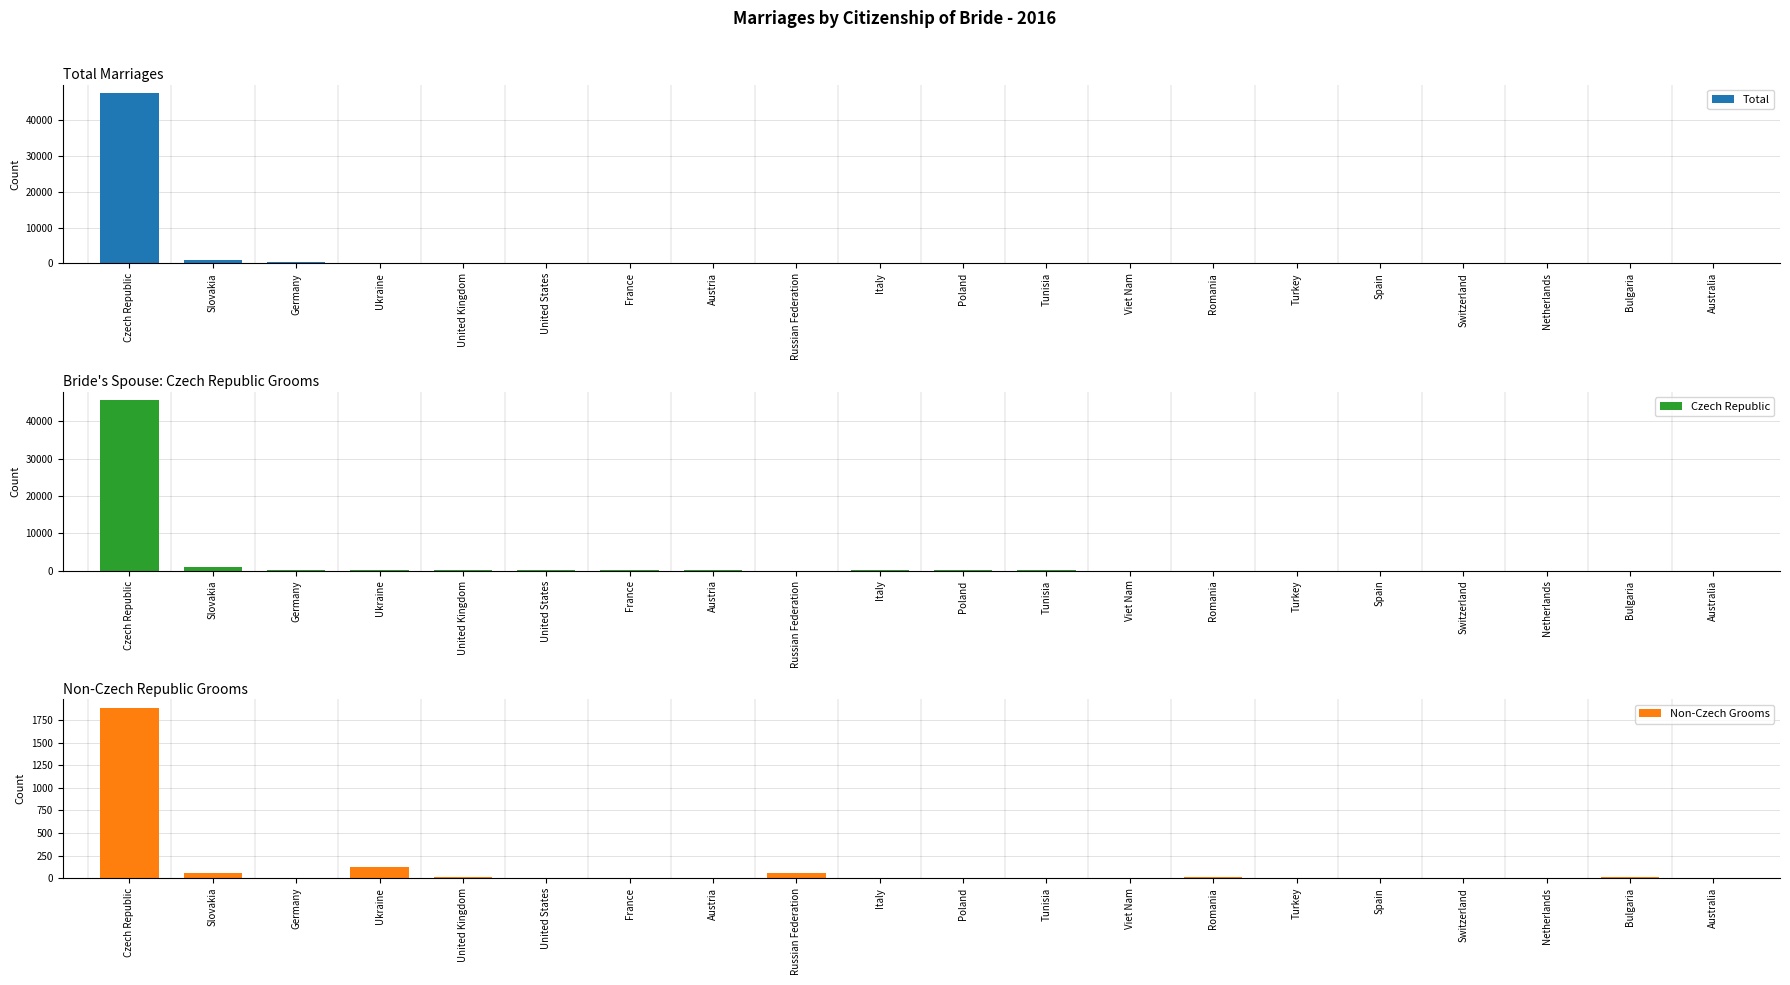

Reading right to left, extract all data points from this chart.

Total: Australia=33	Bulgaria=34	Netherlands=37	Switzerland=41	Spain=42	Turkey=44	Romania=48	Viet Nam=54	Tunisia=55	Poland=56	Italy=87	Russian Federation=88	Austria=90	France=100	United States=131	United Kingdom=217	Ukraine=228	Germany=308	Slovakia=959	Czech Republic=47505
Czech Republic: Australia=33	Bulgaria=23	Netherlands=33	Switzerland=40	Spain=41	Turkey=40	Romania=35	Viet Nam=50	Tunisia=55	Poland=54	Italy=83	Russian Federation=35	Austria=88	France=96	United States=127	United Kingdom=209	Ukraine=105	Germany=303	Slovakia=899	Czech Republic=45615
Non-Czech Grooms: Australia=0	Bulgaria=11	Netherlands=4	Switzerland=1	Spain=1	Turkey=4	Romania=13	Viet Nam=4	Tunisia=0	Poland=2	Italy=4	Russian Federation=53	Austria=2	France=4	United States=4	United Kingdom=8	Ukraine=123	Germany=5	Slovakia=60	Czech Republic=1890